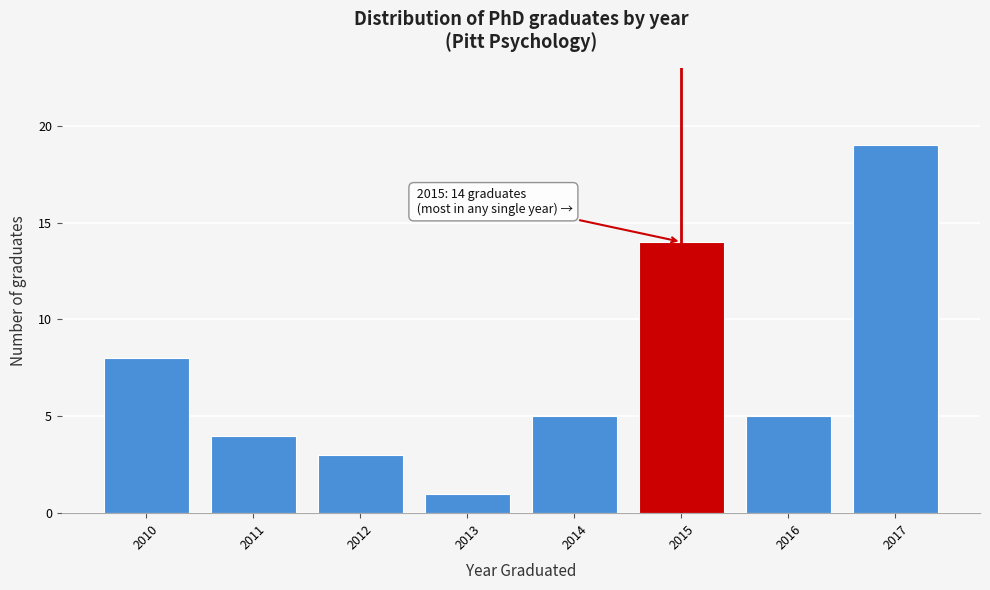

Reading left to right, list all the values displayed in this chart.

8	4	3	1	5	14	5	19